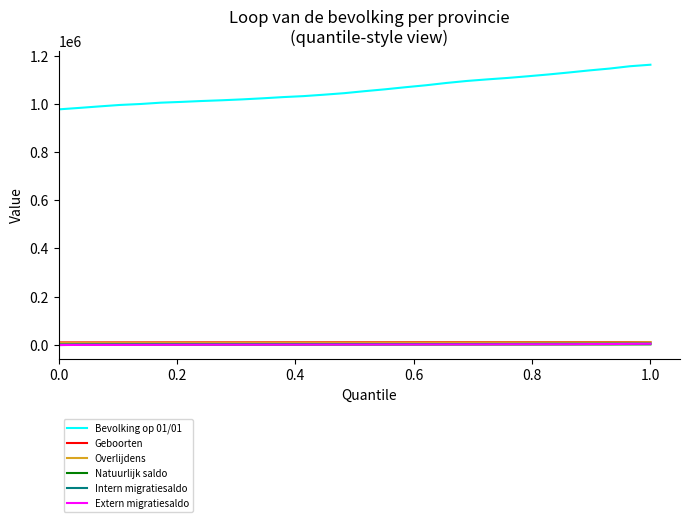

True or false: Bevolking op 01/01 and Natuurlijk saldo intersect in this chart.

False